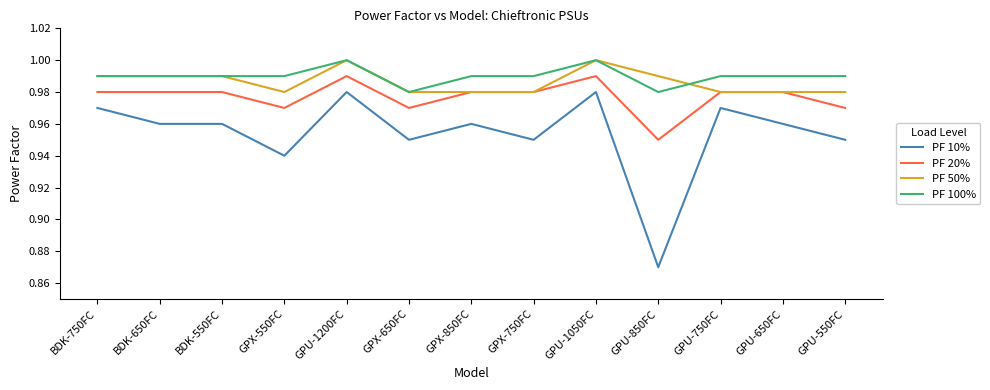

The PF 100% series shows 1.7 at GPU-1050FC. True or false?

False